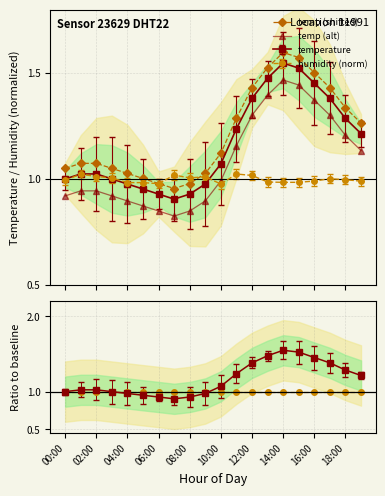

True or false: temp (shifted) and humidity intersect in this chart.

True